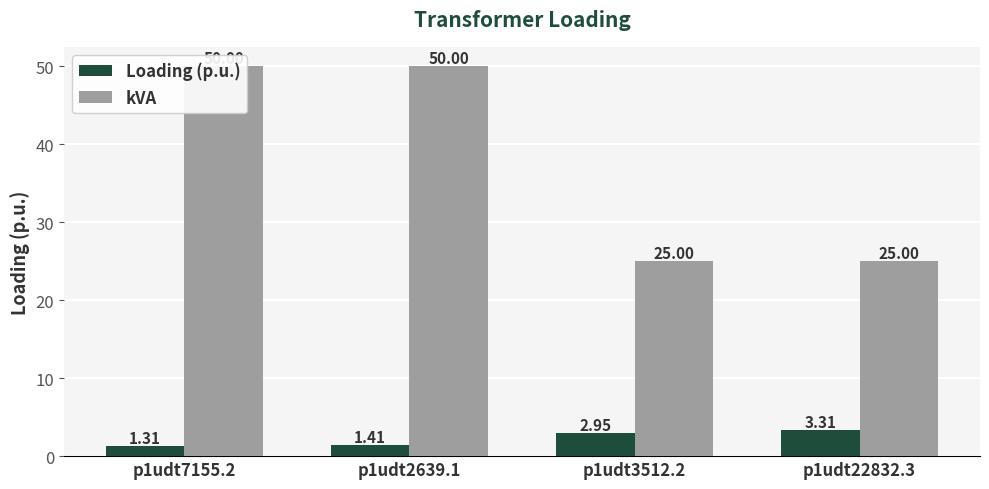

What is the value of the Loading (p.u.) bar at the 3rd from the left?

3.0